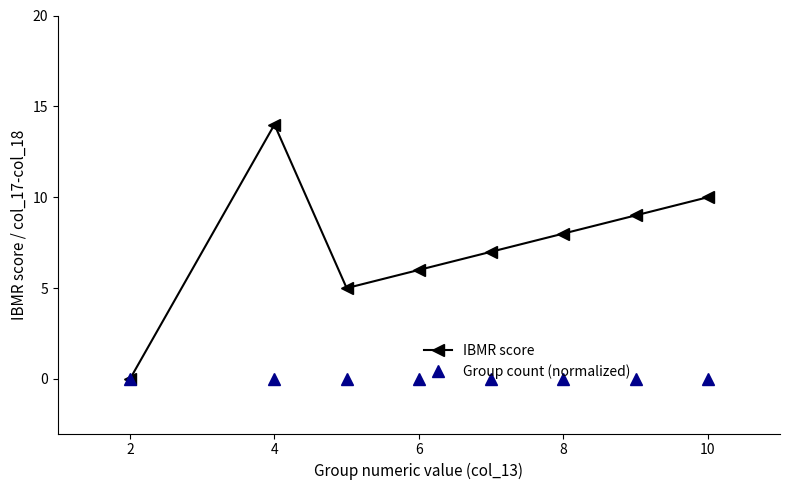

What is the greatest value displayed?

14